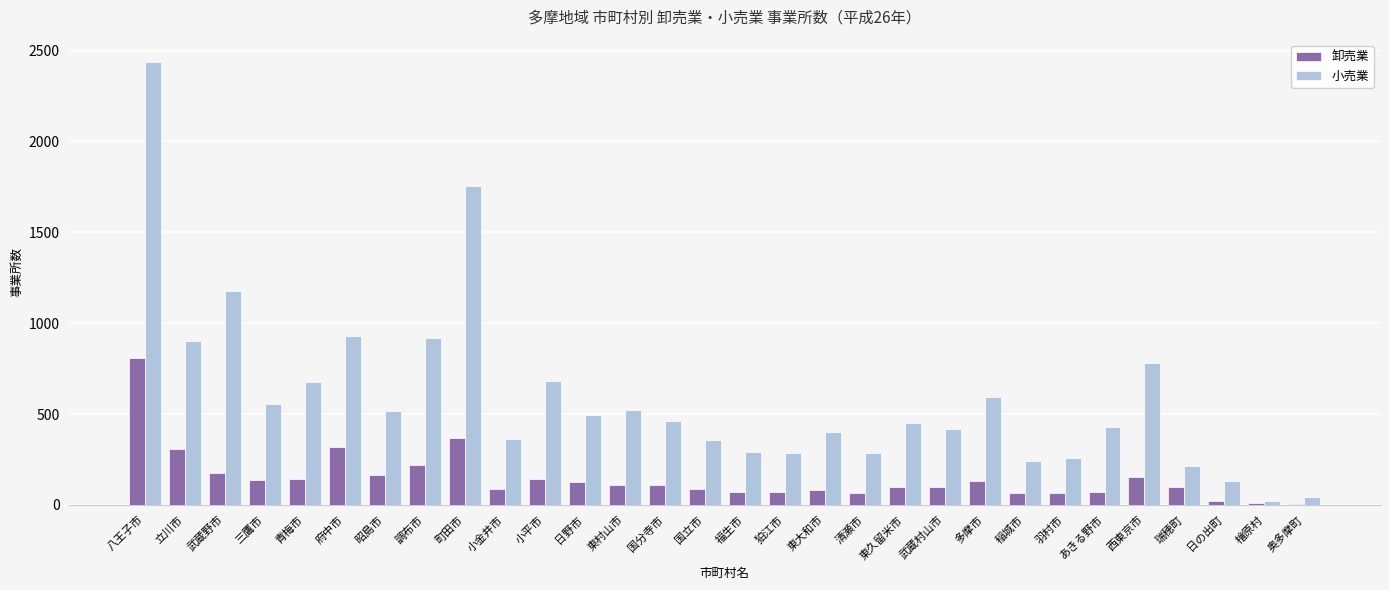

The 小売業 series shows 516 at 昭島市. True or false?

True